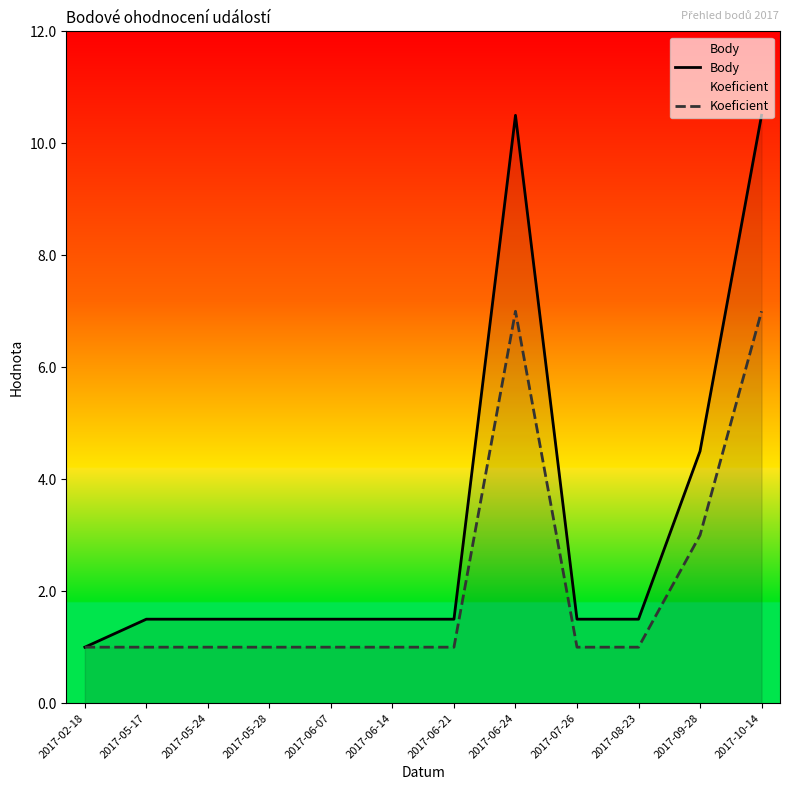

True or false: Koeficient has a value of 0.7 at 2017-05-24.

False